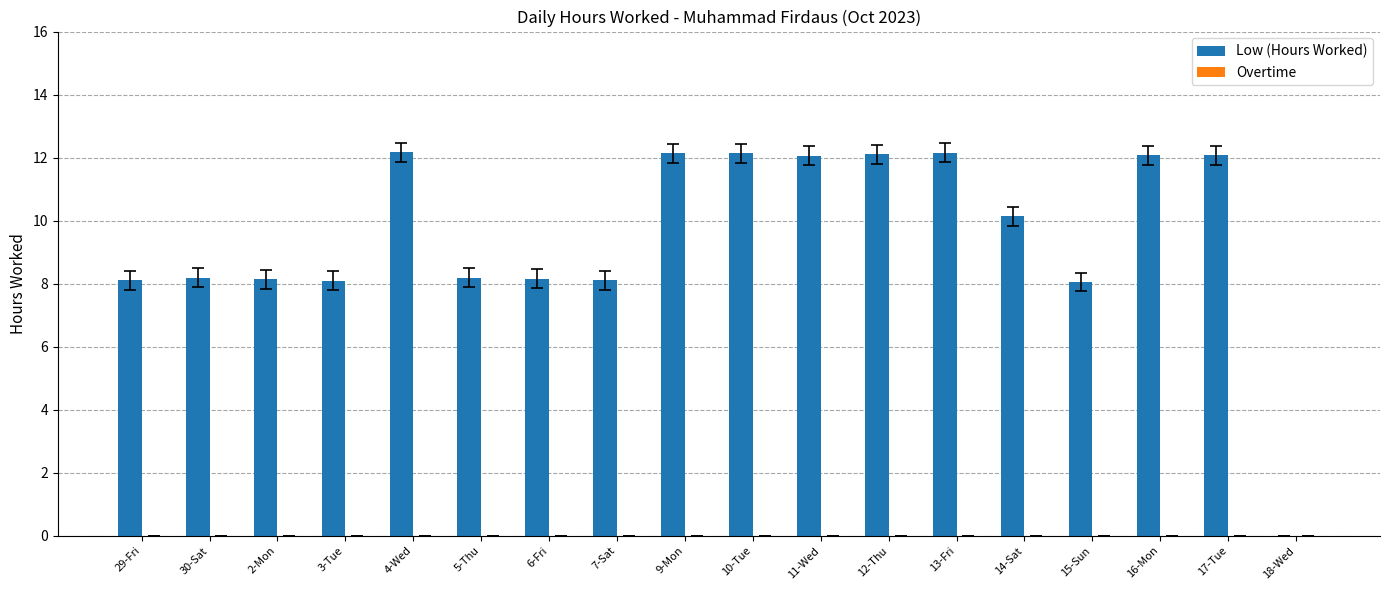

Is it true that the value at 4-Wed is 21.4?

False